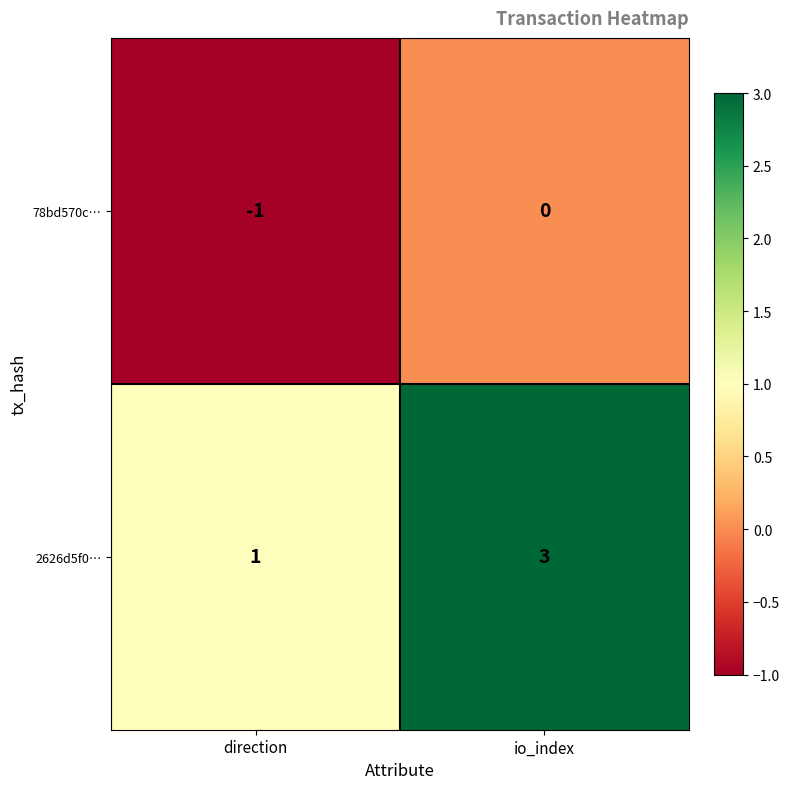

Reading right to left, list all the values displayed in this chart.

78bd570c…: io_index=0	direction=-1
2626d5f0…: io_index=3	direction=1